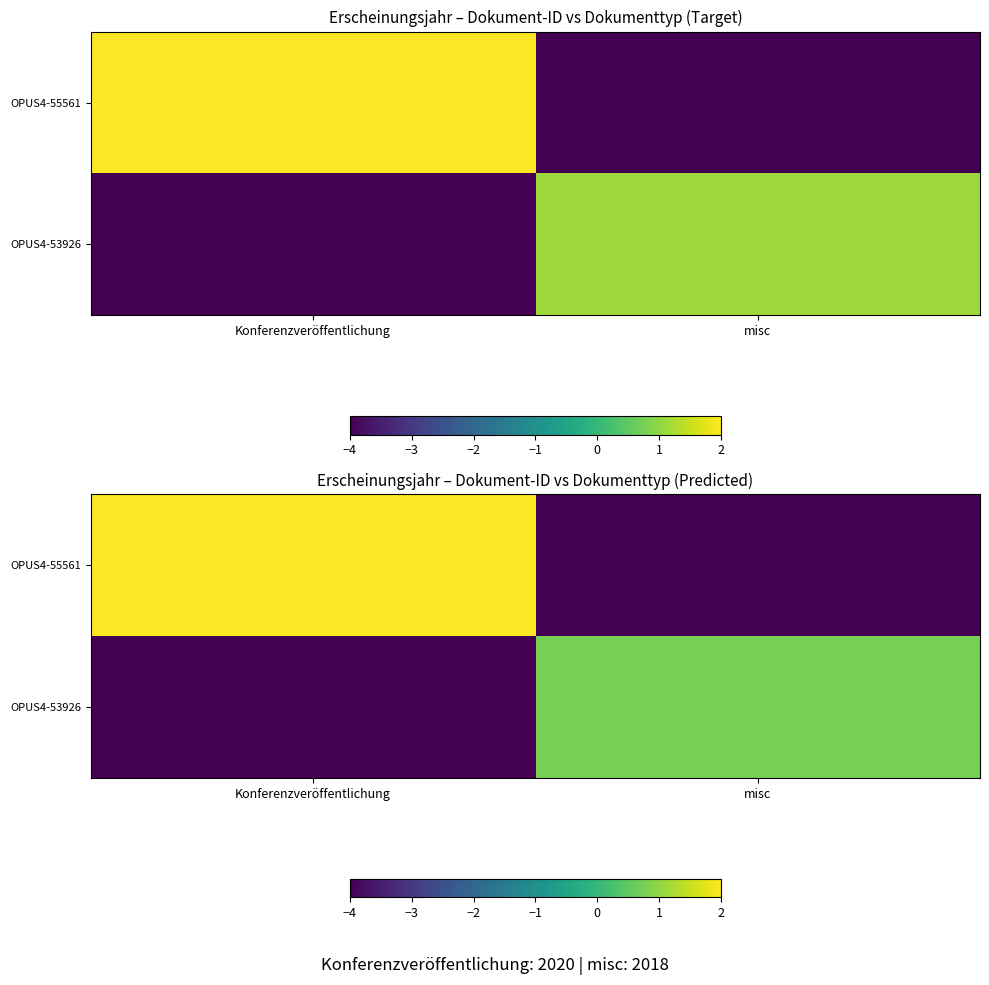

Count the number of data series in this chart.

2